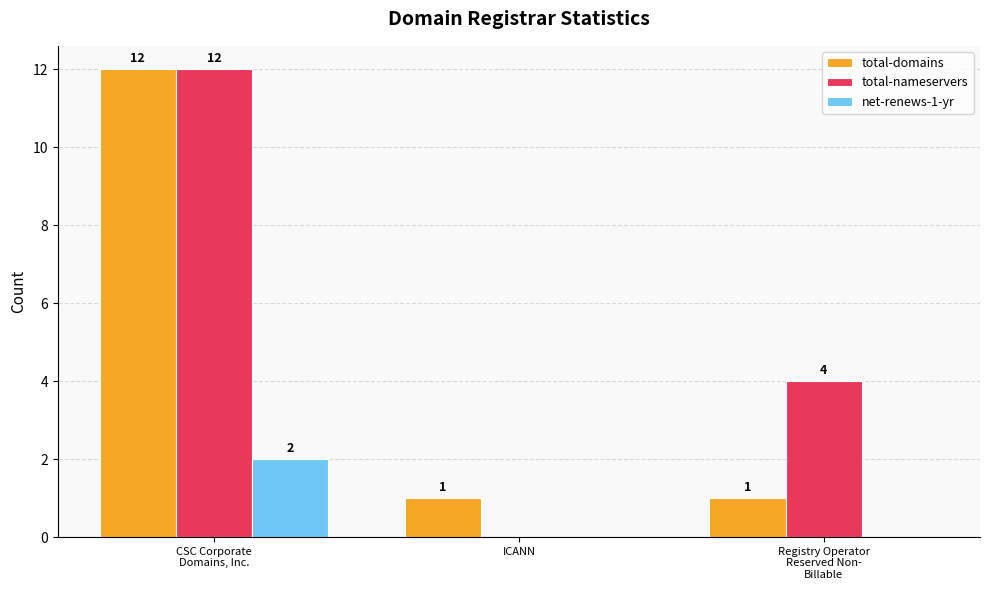

Is the value of total-domains at ICANN greater than the value of net-renews-1-yr at CSC Corporate
Domains, Inc.?

No